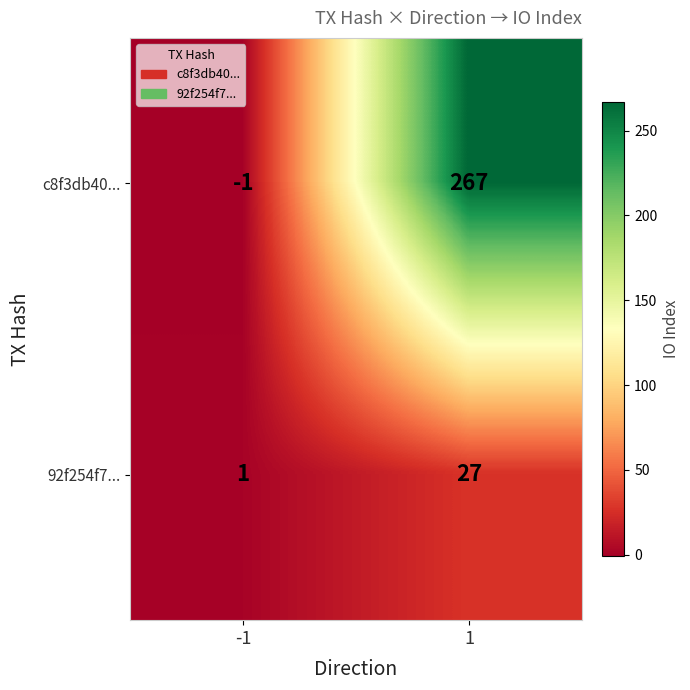

What is the spread (max minus min) of values at 1?

240